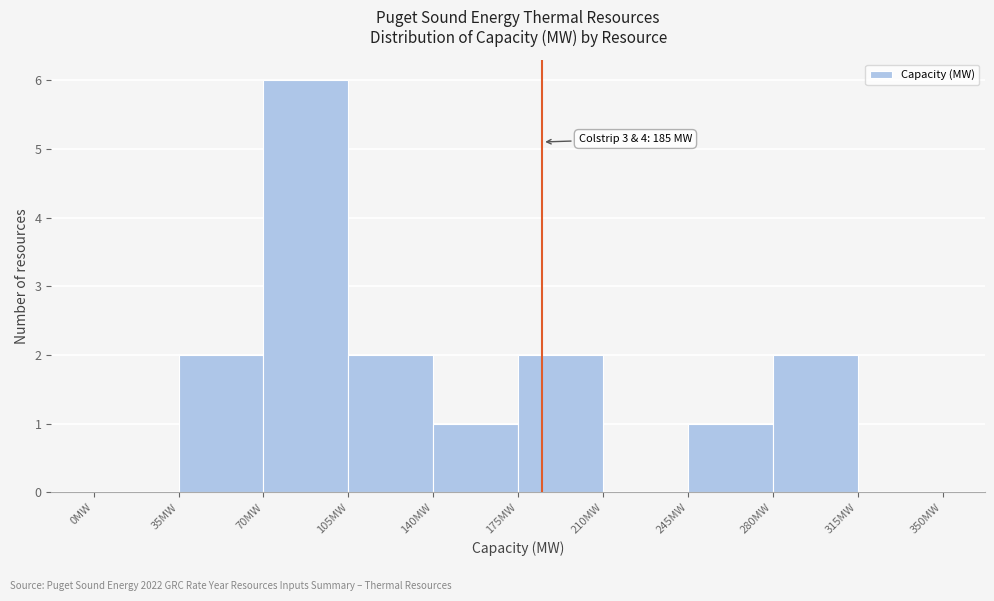

Over which range of the x-axis is the bar tallest?

70 to 105